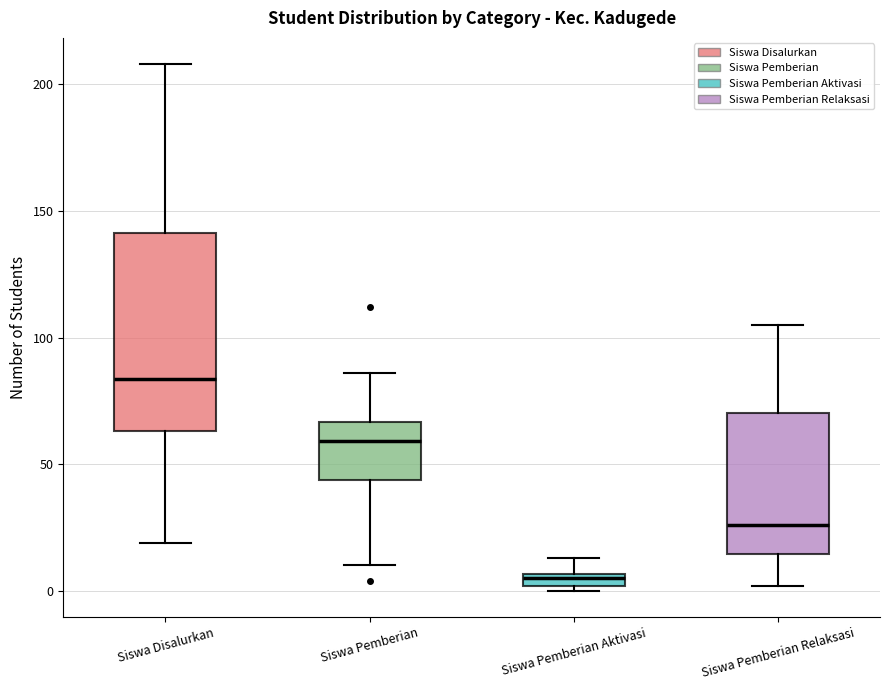

Where is the upper edge of the box for Siswa Disalurkan on the y-axis? The values are not printed on the chart, so give them approximately, as read against the axis.

140